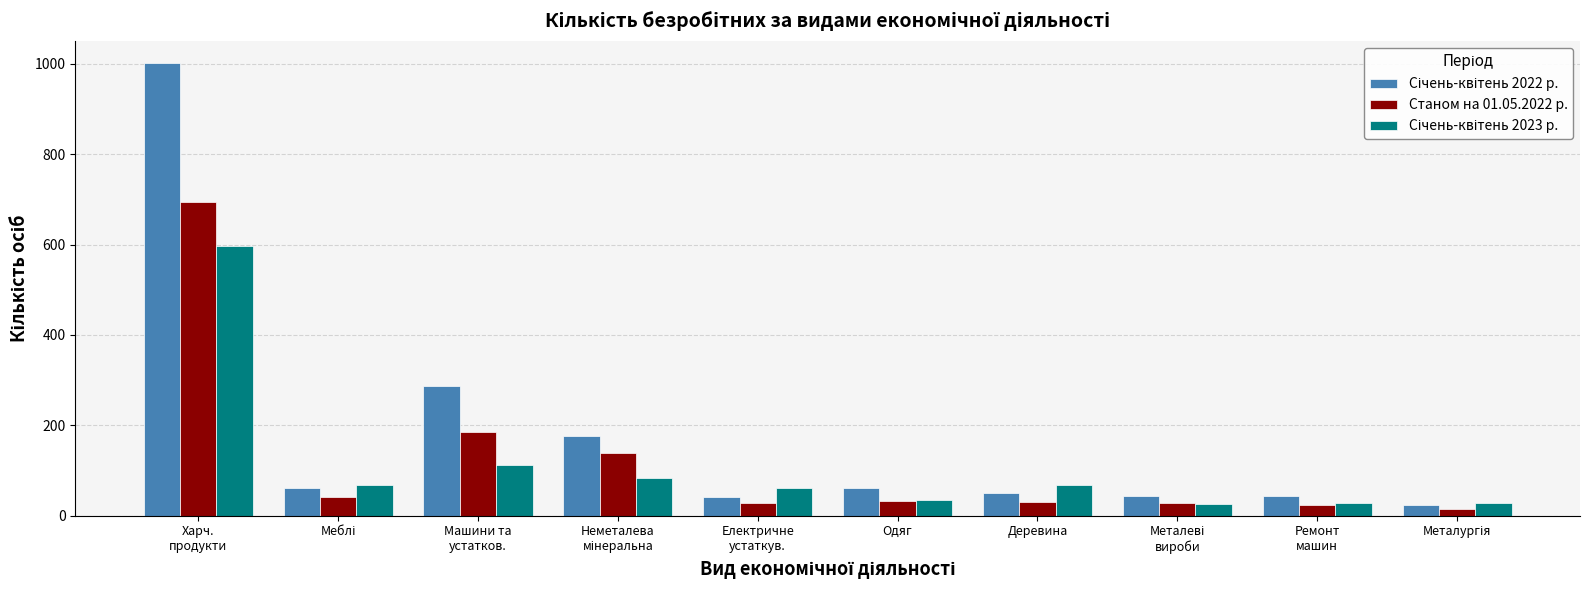

How many series are shown in this chart?

3